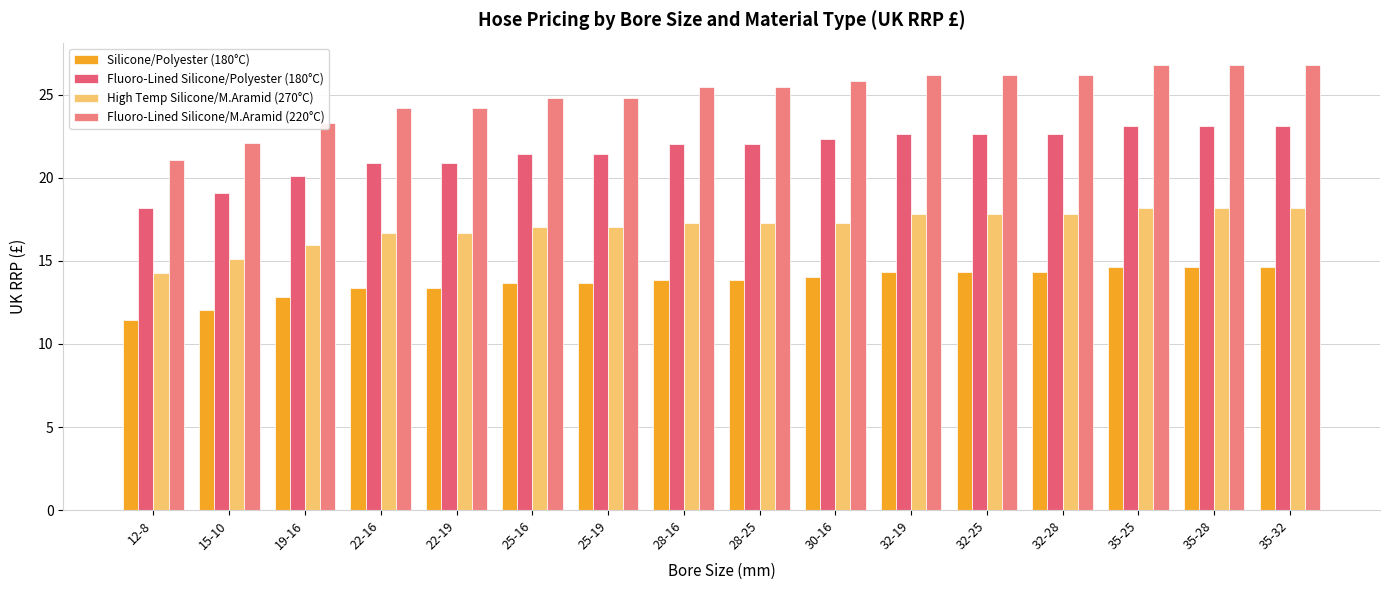

Count the number of data series in this chart.

4